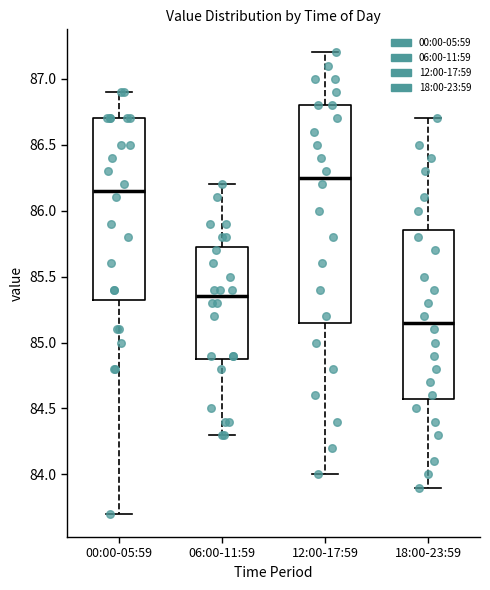

Which box is the tallest, from its lower edge to its upper edge?

12:00-17:59